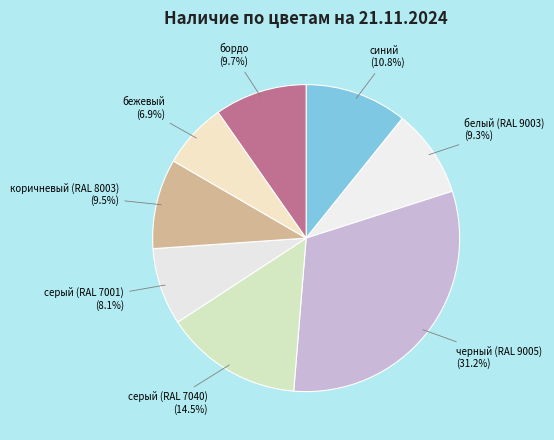

Count the number of slices in the pie.

8